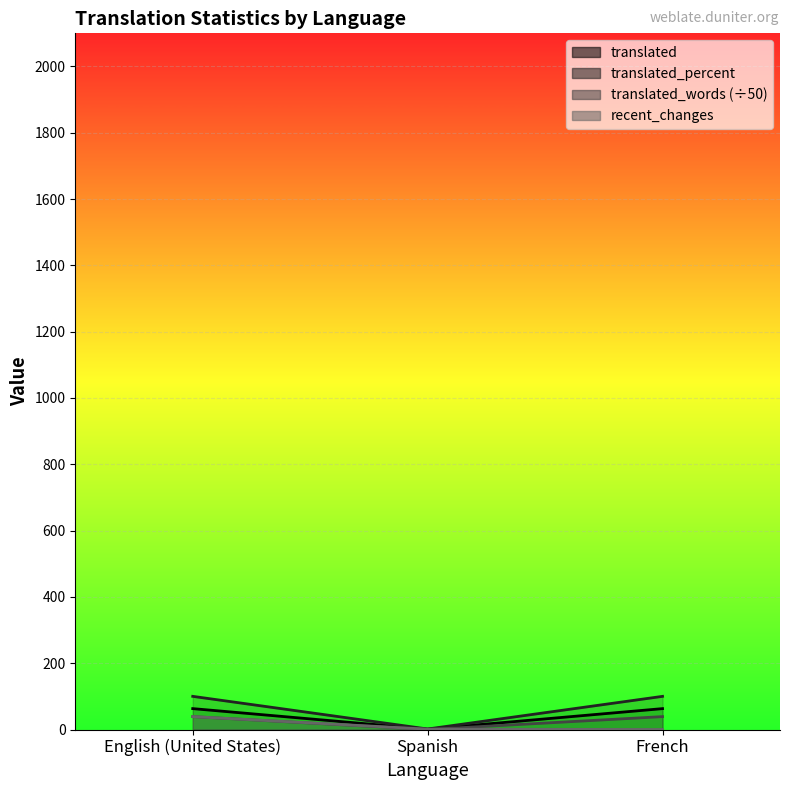

Reading left to right, extract all data points from this chart.

translated: English (United States)=100.0	Spanish=1.5	French=100.0
translated_percent: English (United States)=63.0	Spanish=1.0	French=63.0
translated_words: English (United States)=38.9	Spanish=0.0	French=38.9
recent_changes: English (United States)=39.0	Spanish=1.0	French=0.0